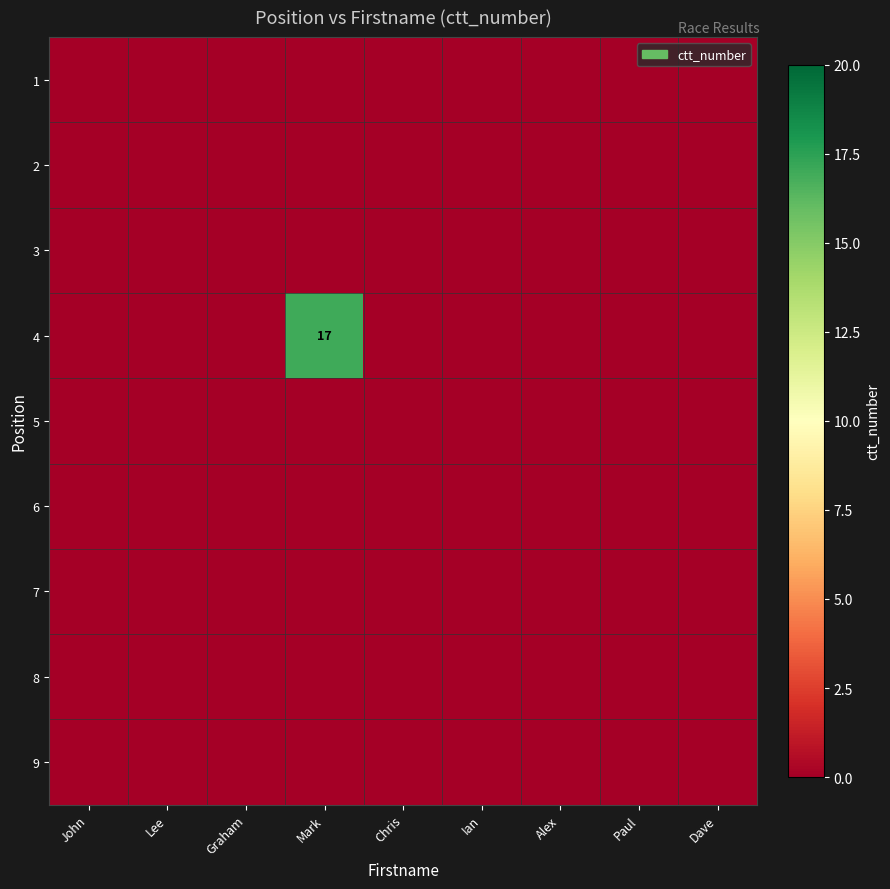

Is it true that 6 equals 0 at Lee?

True